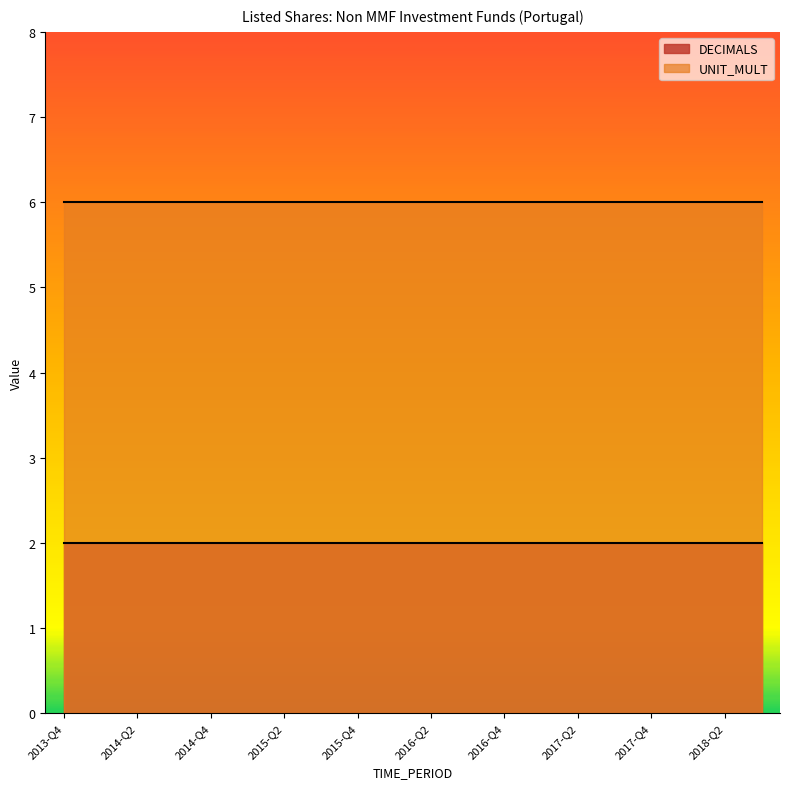

At which category is the sum across all series the highest?

2013-Q4